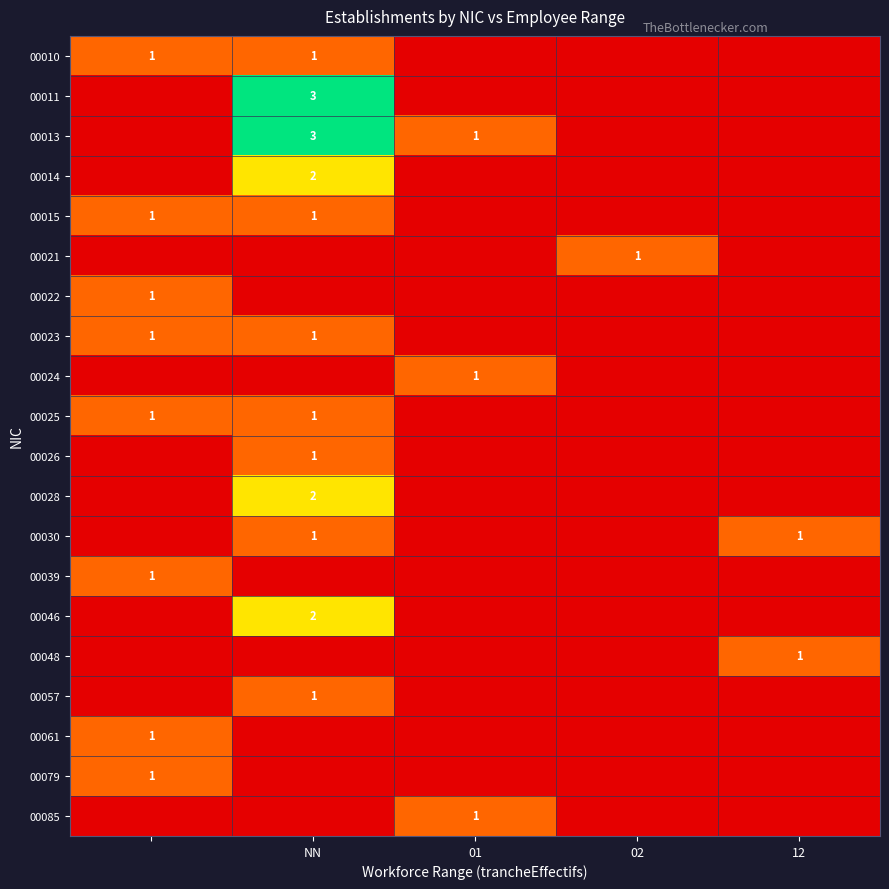

The 00057 series shows 1 at NN. True or false?

True